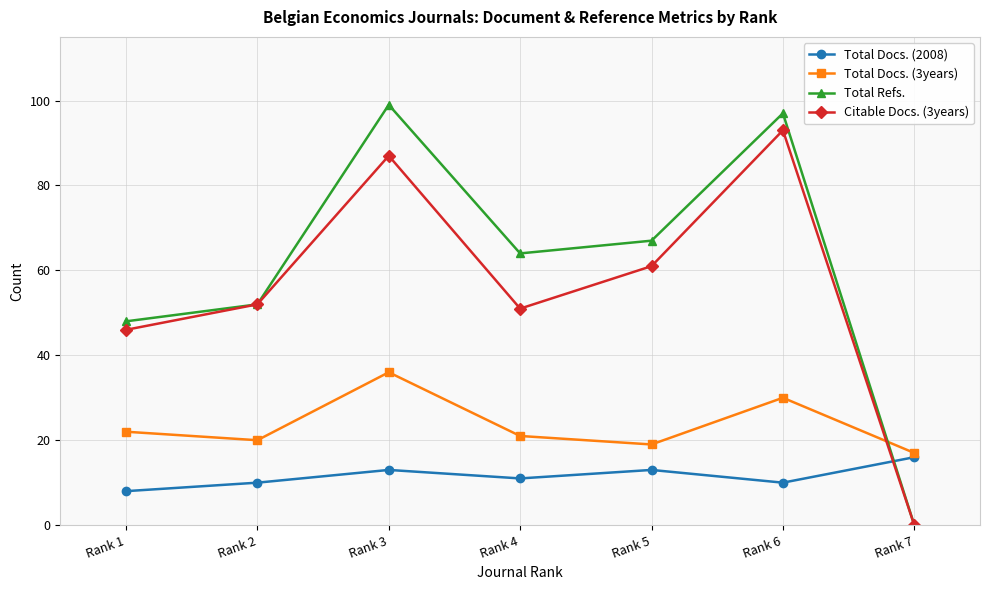

True or false: Total Docs. (2008) and Total Refs. cross at least once.

True